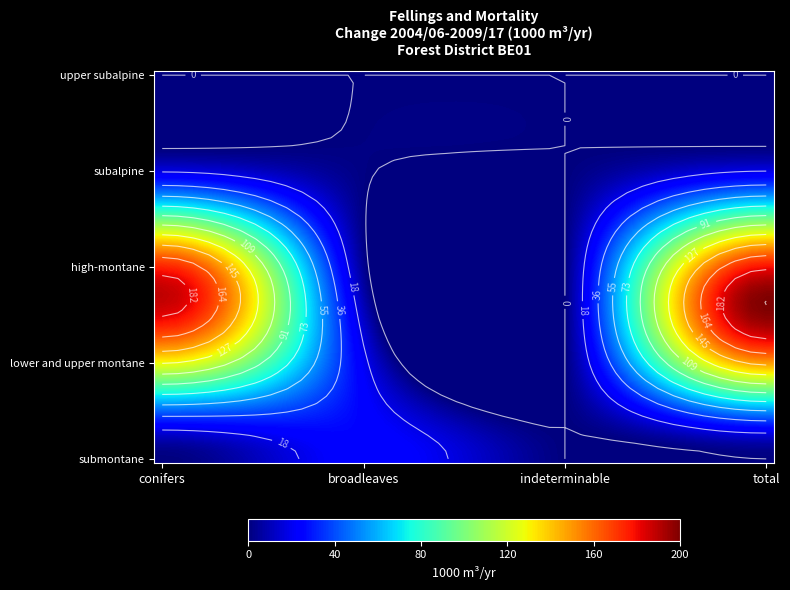

At which label does lower and upper montane reach its peak?

total